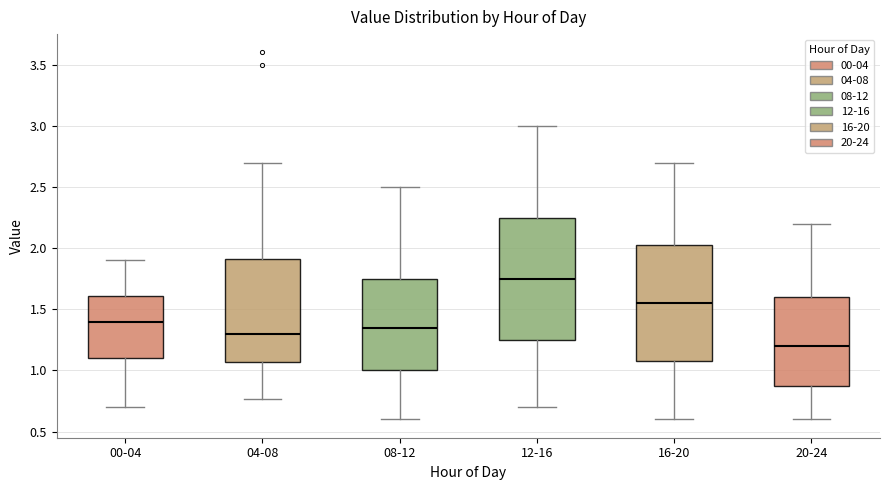

Reading left to right, read every box against the y-axis: the position of its median line, the range the box covers, and the ends of its whiskers. The values are not printed on the chart, so give them approximately, as read against the axis.

00-04: median 1.40, box 1.10 to 1.60, whiskers 0.70 to 1.90
04-08: median 1.30, box 1.05 to 1.90, whiskers 0.75 to 2.70
08-12: median 1.35, box 1.00 to 1.75, whiskers 0.60 to 2.50
12-16: median 1.75, box 1.25 to 2.25, whiskers 0.70 to 3.00
16-20: median 1.55, box 1.10 to 2.05, whiskers 0.60 to 2.70
20-24: median 1.20, box 0.90 to 1.60, whiskers 0.60 to 2.20